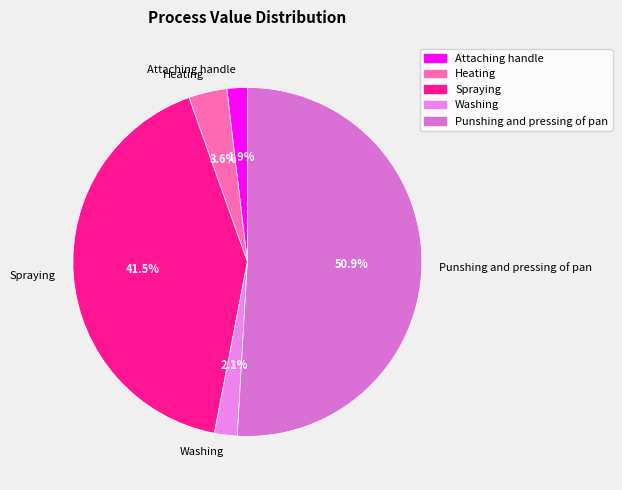

Which slice is the largest?

Punshing and pressing of pan